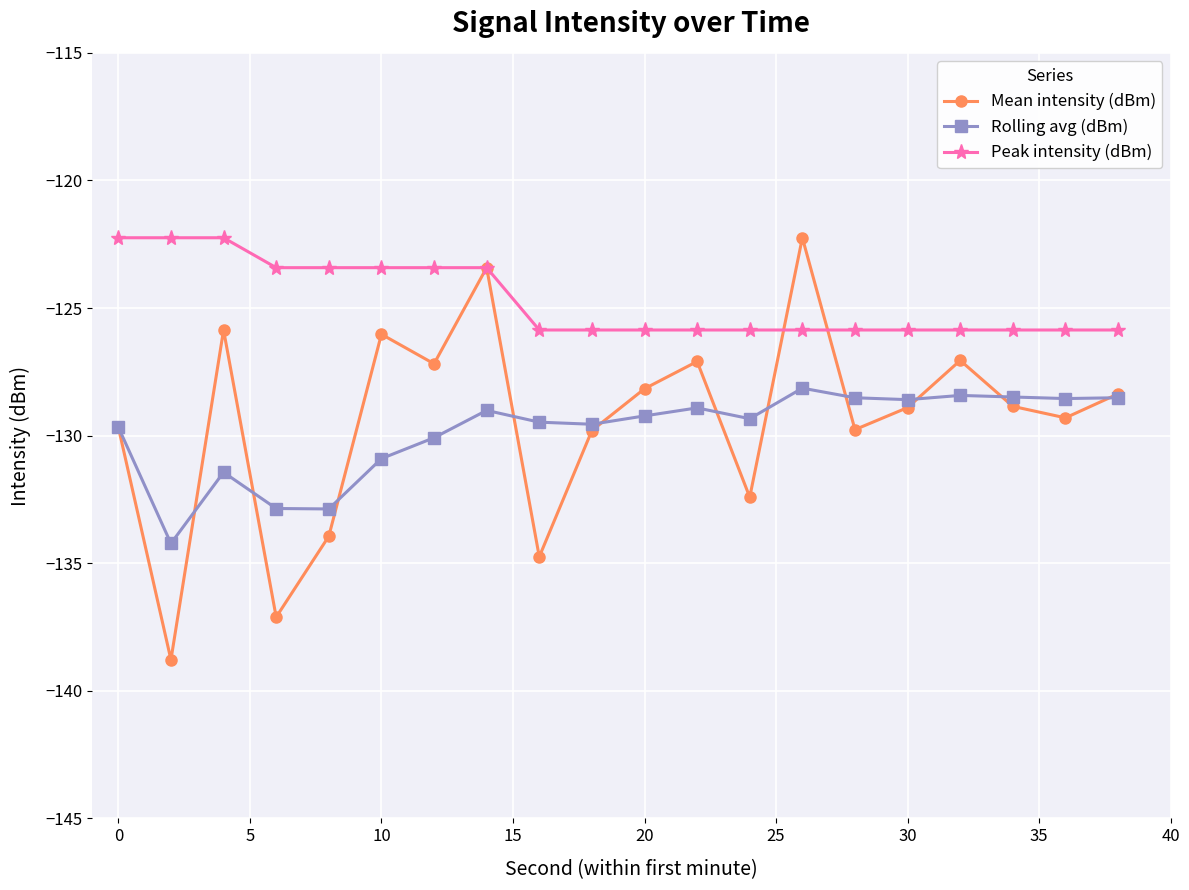

What is the maximum value shown in the chart?

-122.2